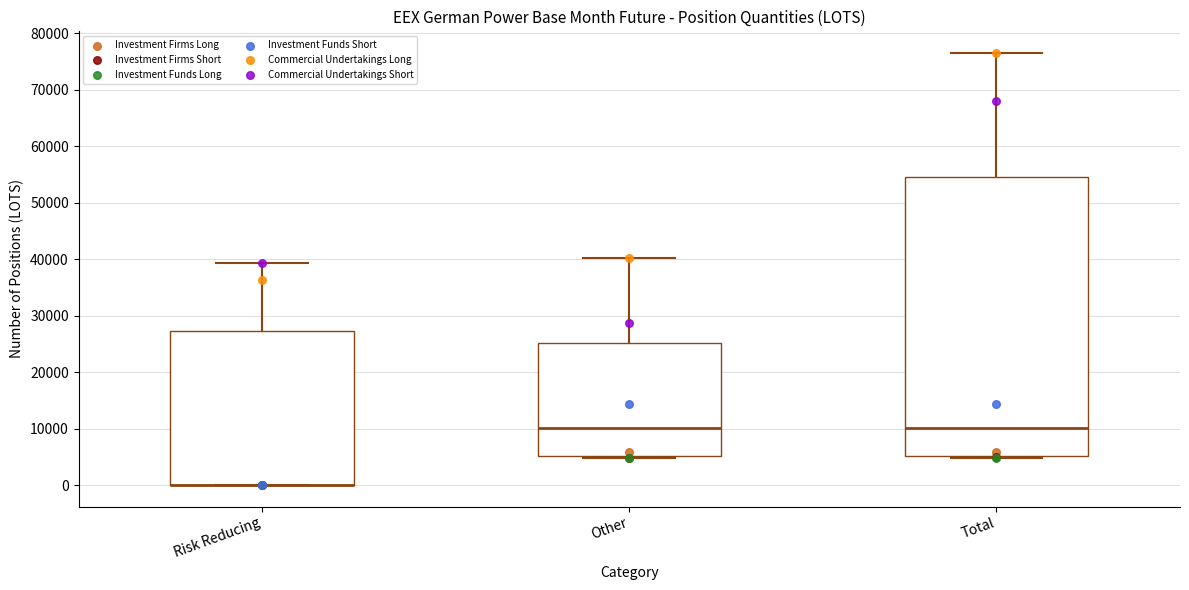

Where is the upper edge of the box for Total on the y-axis? The values are not printed on the chart, so give them approximately, as read against the axis.

55000